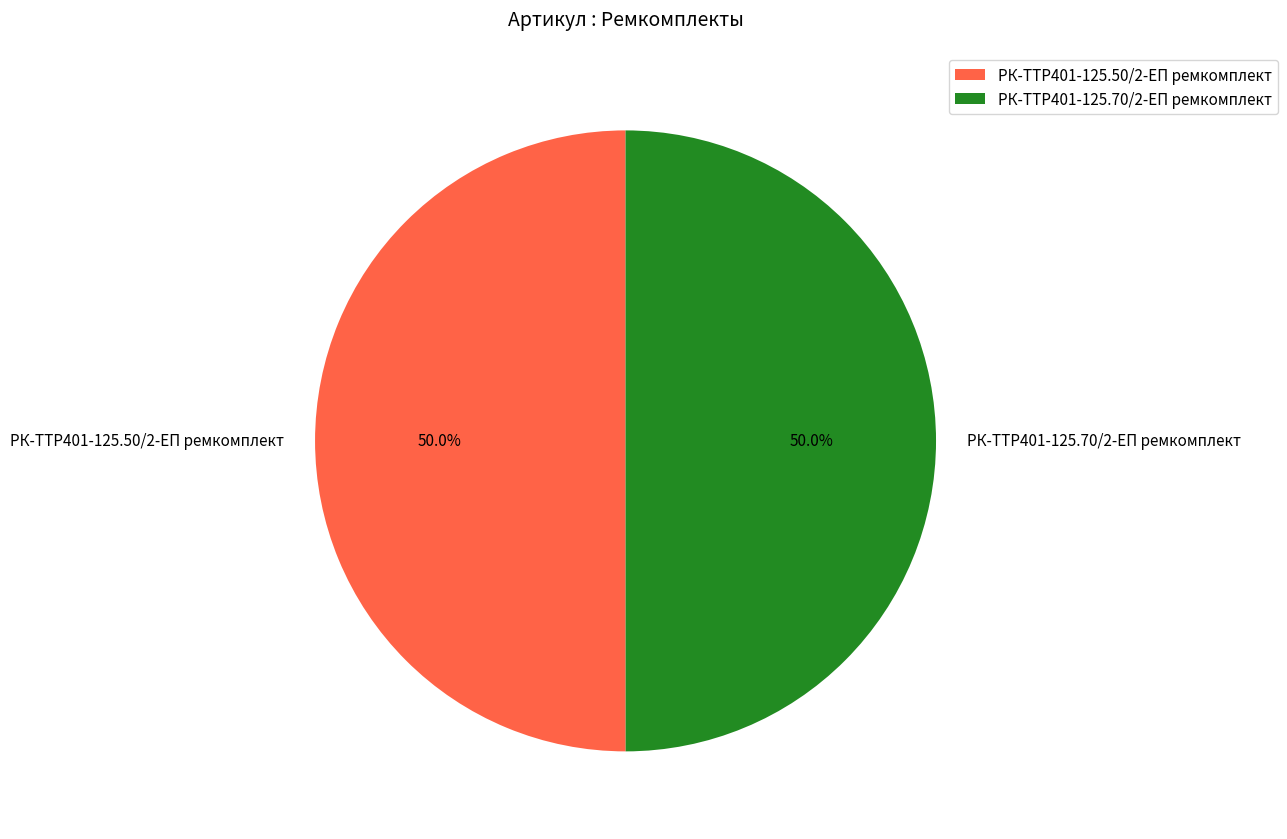

What is the ratio of the value at РК-TTР401-125.70/2-ЕП ремкомплект to the value at РК-TTР401-125.50/2-ЕП ремкомплект?

1.0